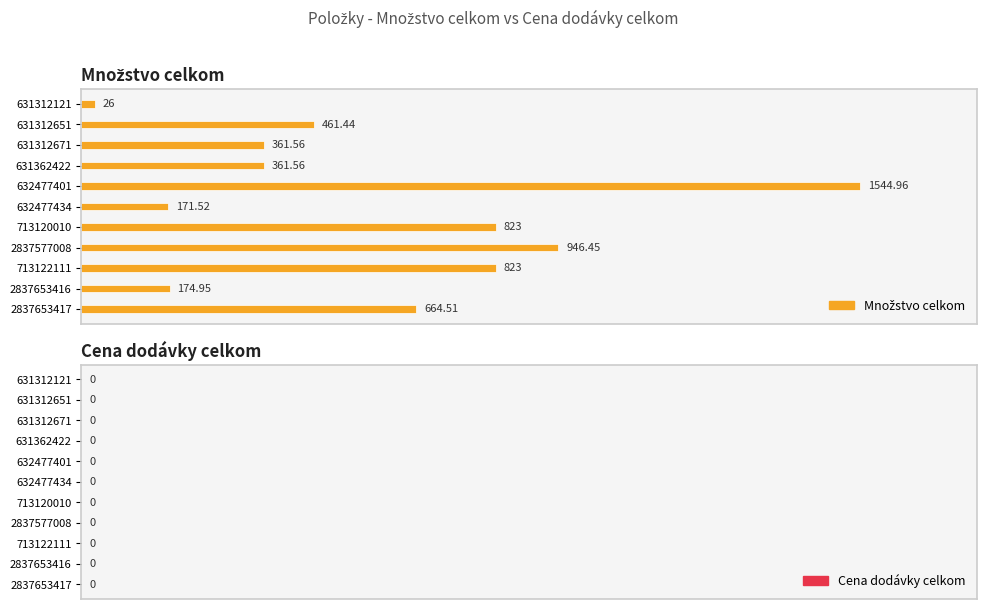

Are the bars horizontal?

Yes